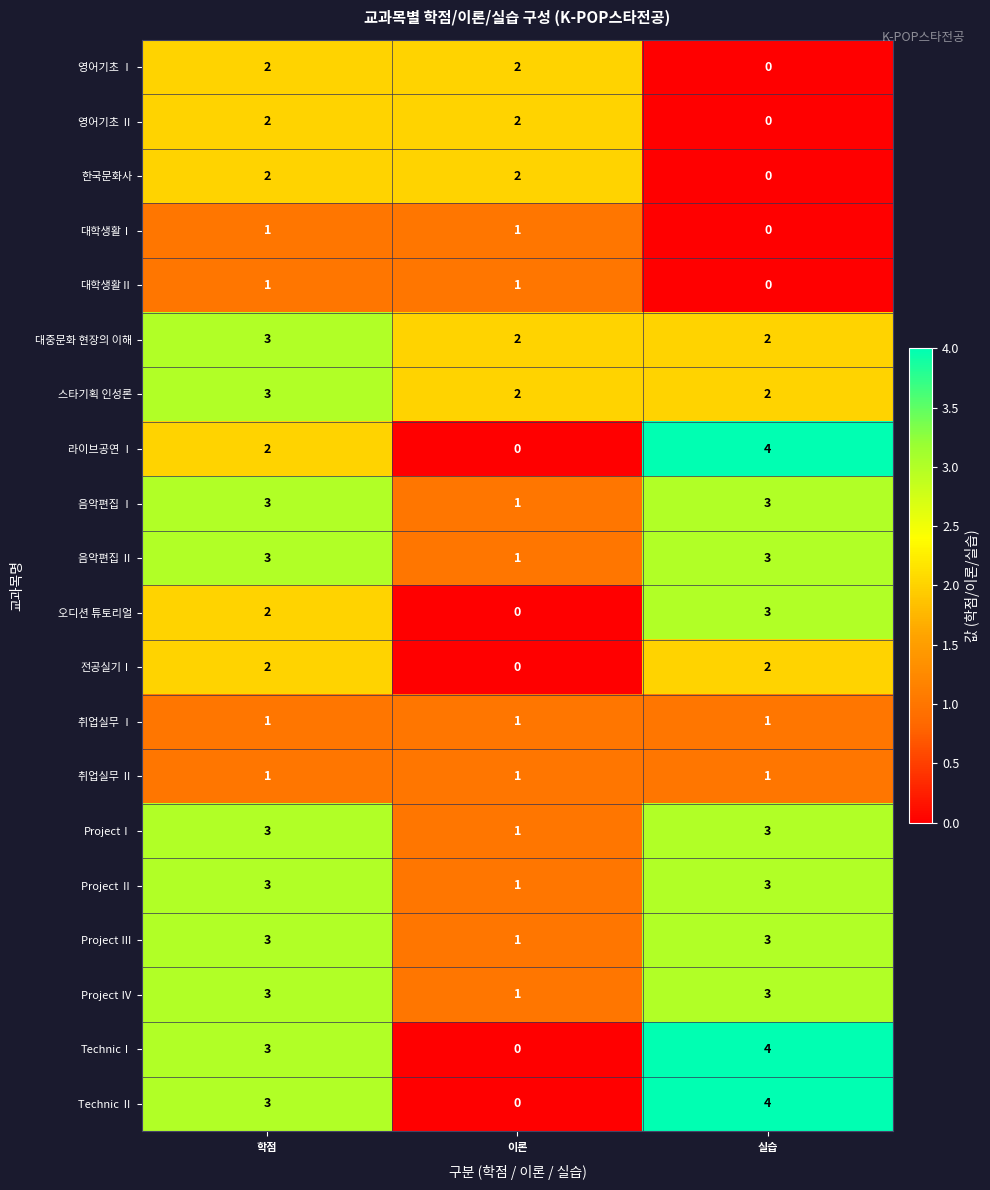

What value does the ProjectⅠ series have at 학점?

3